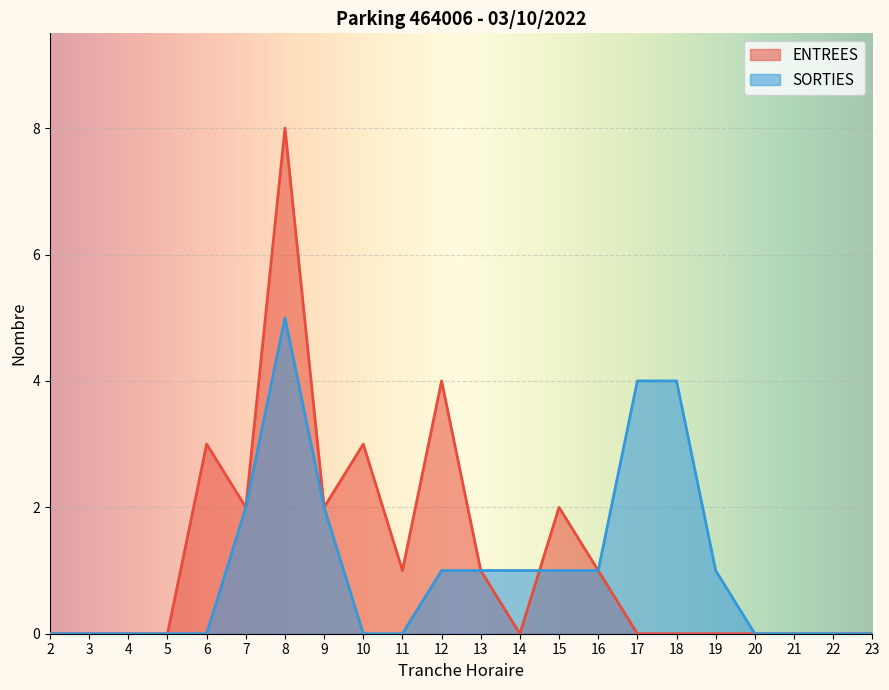

Between 14 and 19, which series saw the biggest shift?

ENTREES